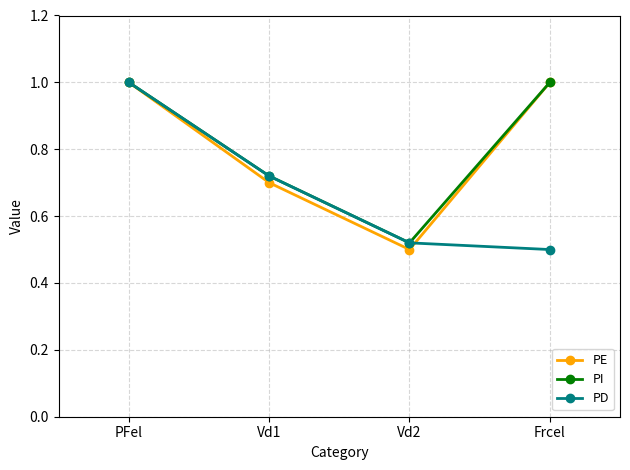

What is the highest value of the PE series?

1.0